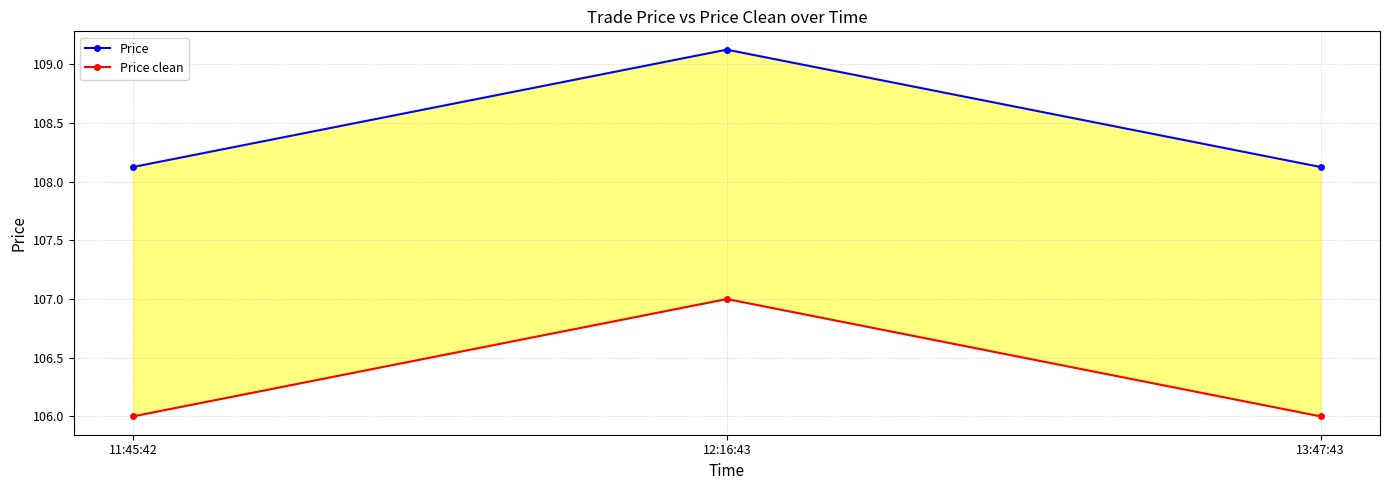

At which category does the chart reach its minimum across all series?

11:45:42